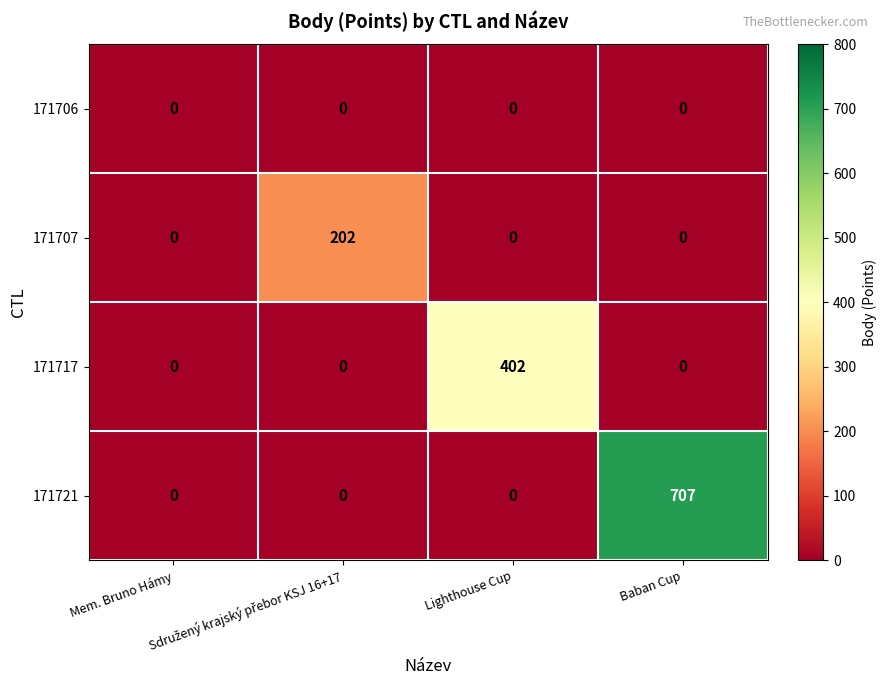

Rank the series by their maximum value, from lowest to highest.

171706, 171707, 171717, 171721